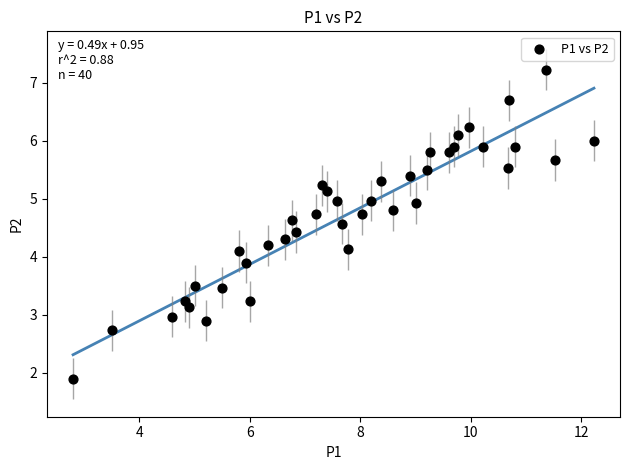

What is the range of Y values (max minus min)?

5.3